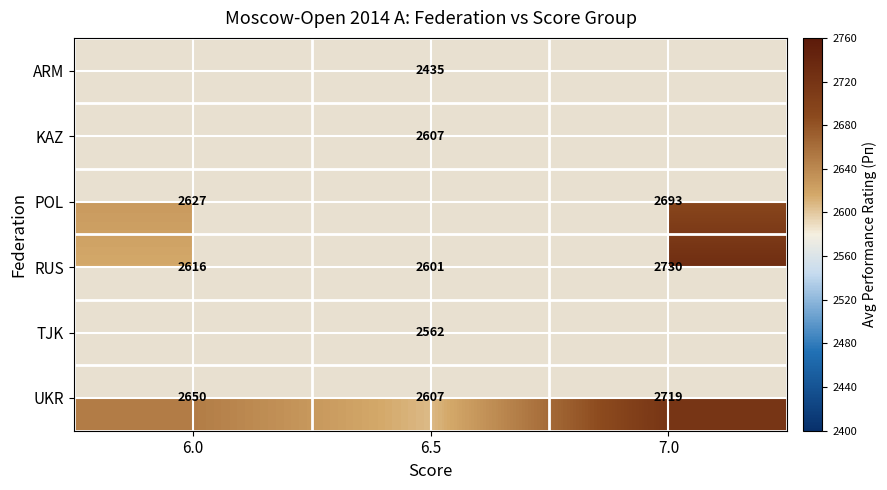

What is the minimum value shown in the chart?

2435.0